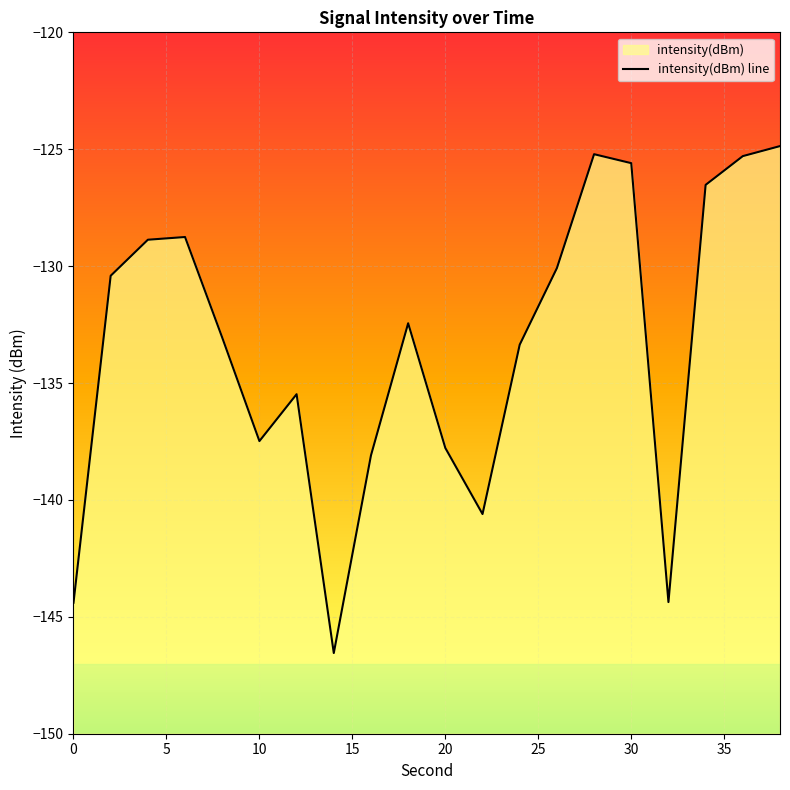

Where is the first local minimum?

10